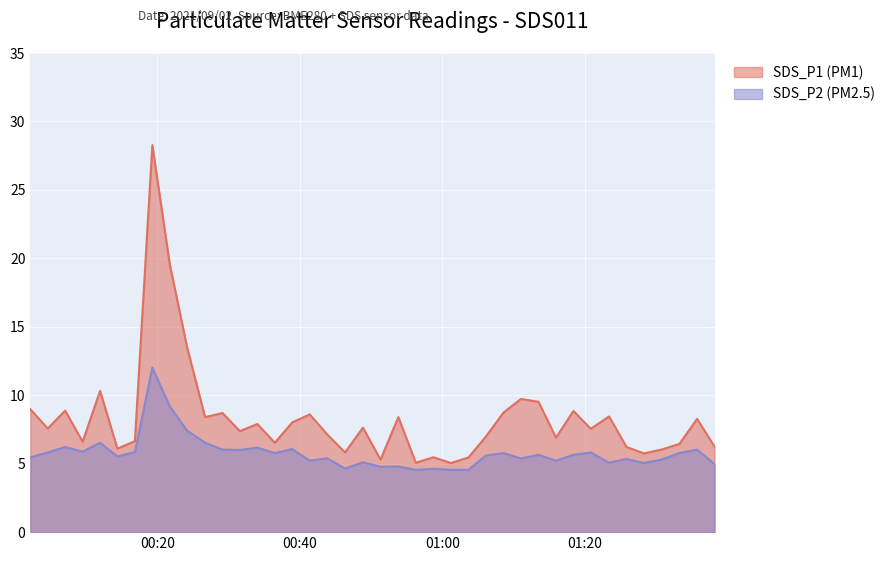

True or false: SDS_P2 and SDS_P1 intersect in this chart.

False